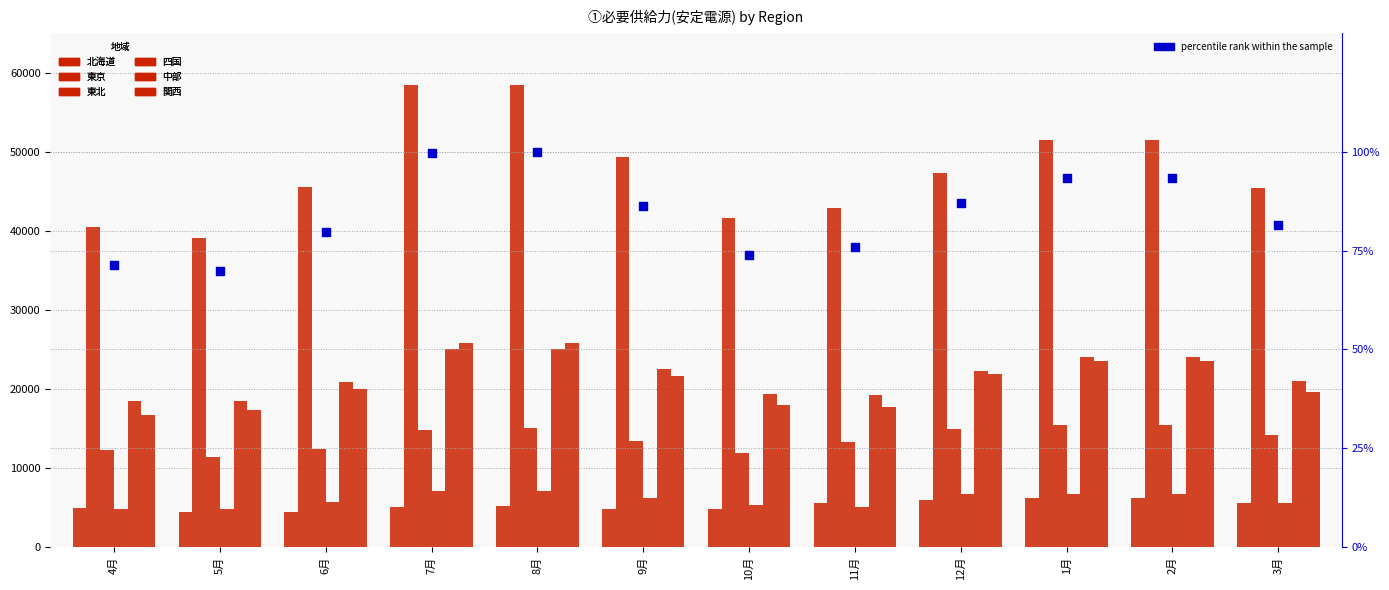

What is the total value across all series at 5月?

95450.2